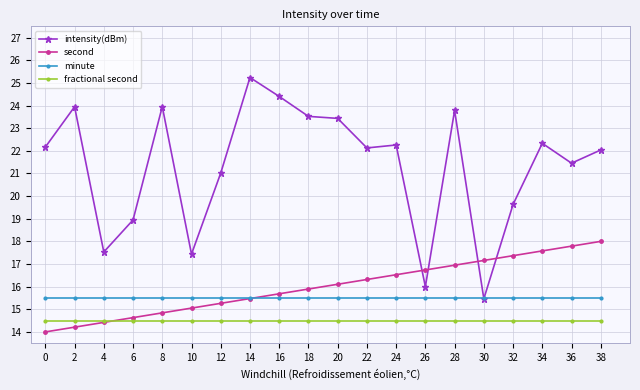

Which series has the widest spread of values?

intensity(dBm)